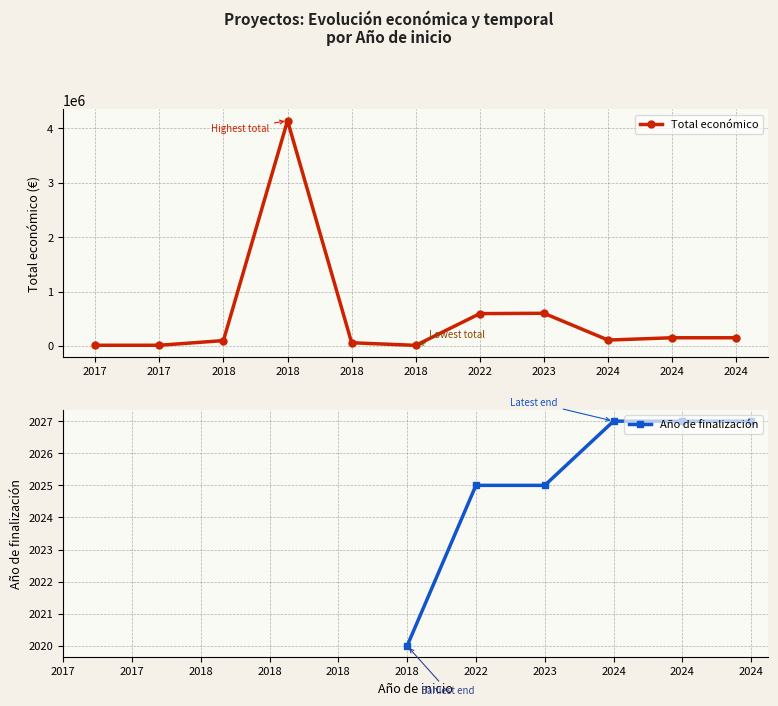

What are all the series names shown in the legend?

Total económico, Año de finalización